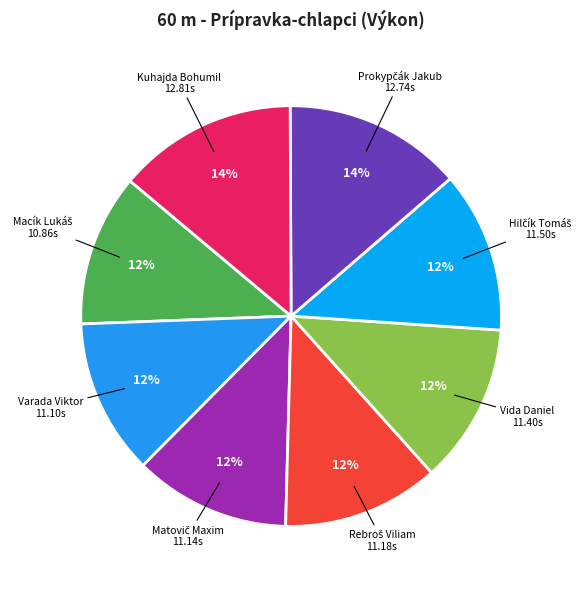

What percentage is the Varada Viktor slice, to the nearest percent?

12%